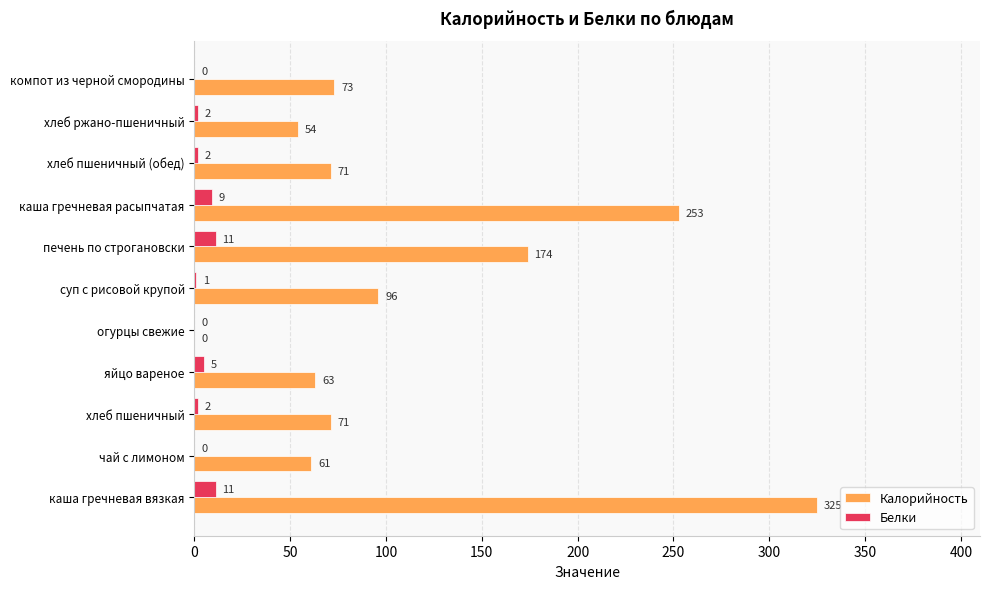

At which label is Калорийность closest to 162?

печень по строгановски